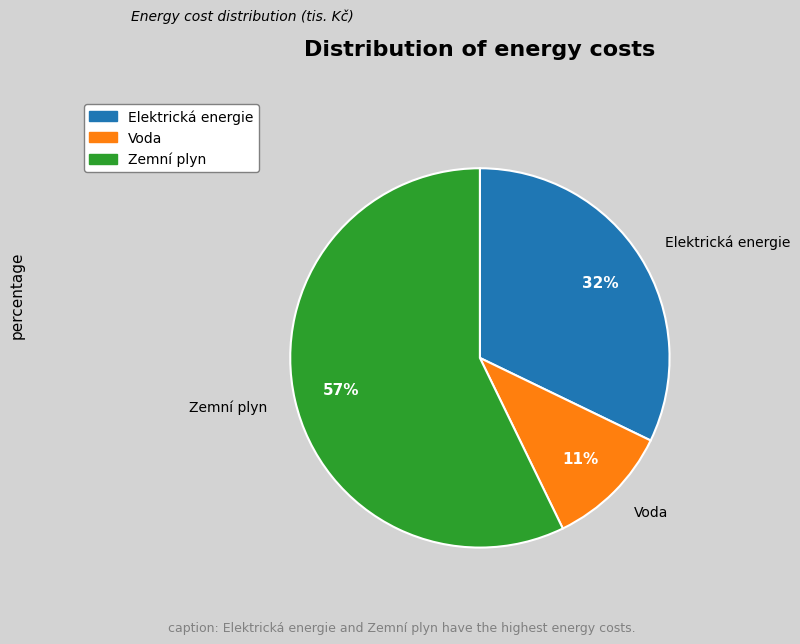

Rank the categories by value from lowest to highest.

Voda, Elektrická energie, Zemní plyn